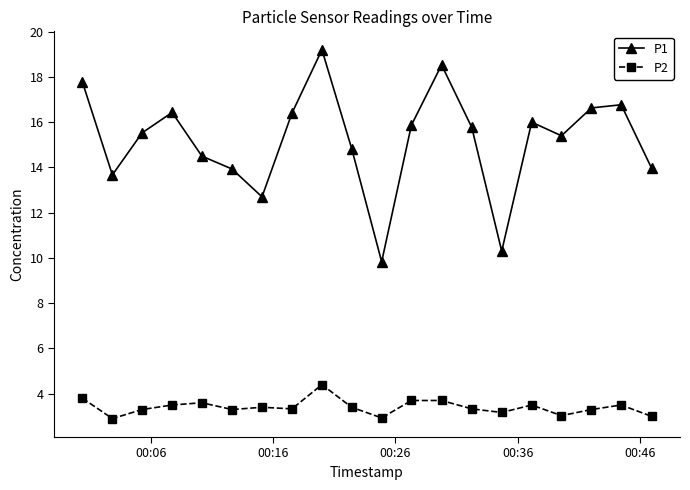

What is the greatest value displayed?

19.2